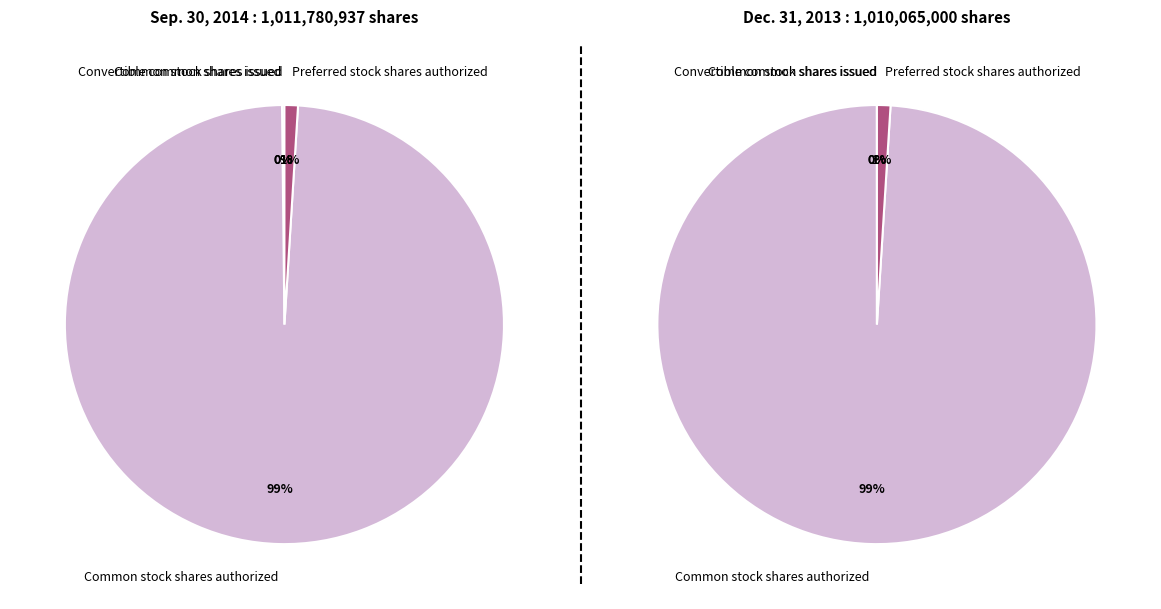

Which slice is the largest?

Common stock shares authorized